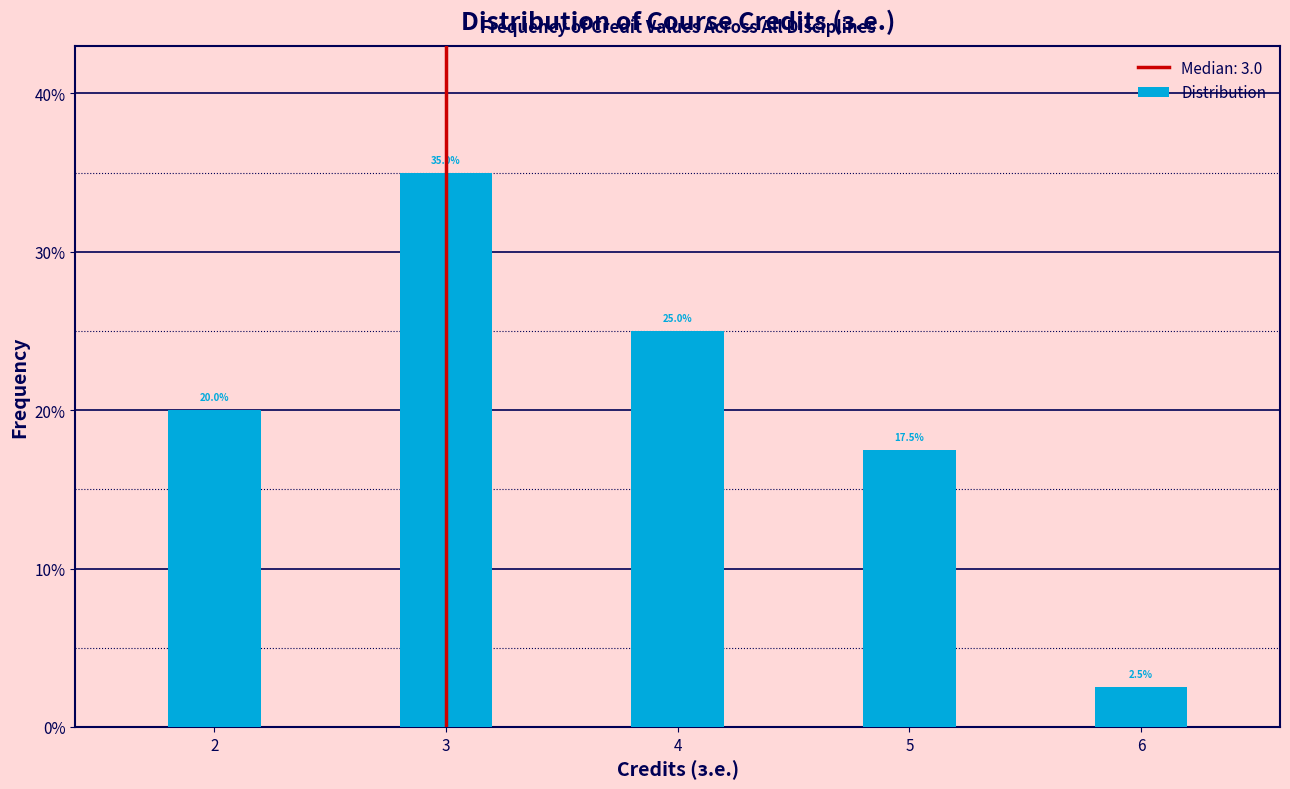

Reading left to right, what are all the values shown in this chart?

20.0	35.0	25.0	17.5	2.5